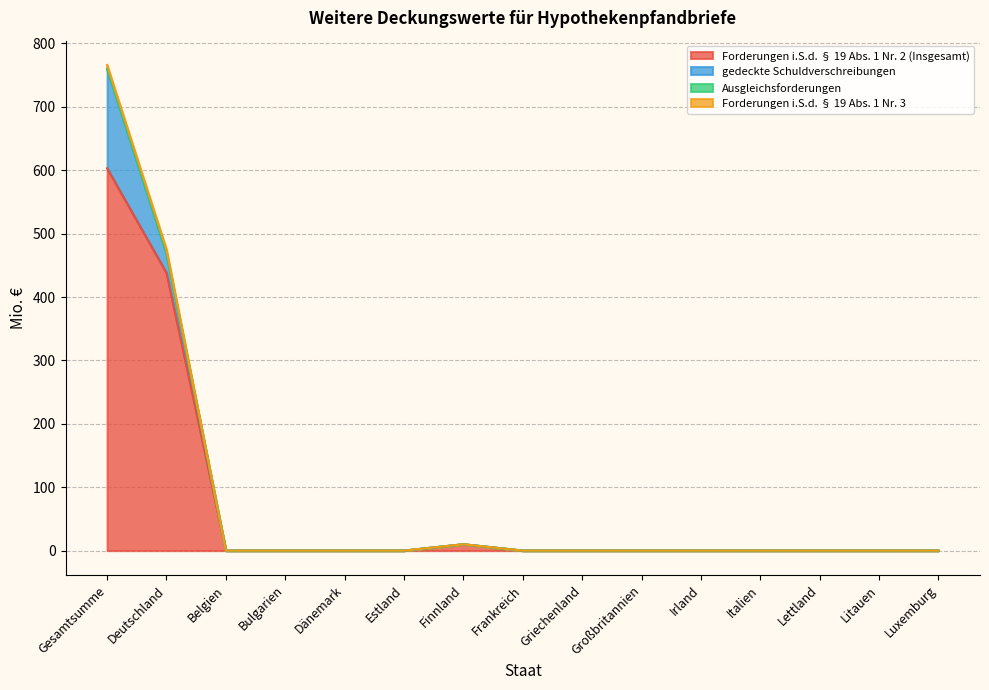

Which series has the widest spread of values?

Forderungen i.S.d. § 19 Abs. 1 Nr. 2 (Insgesamt)